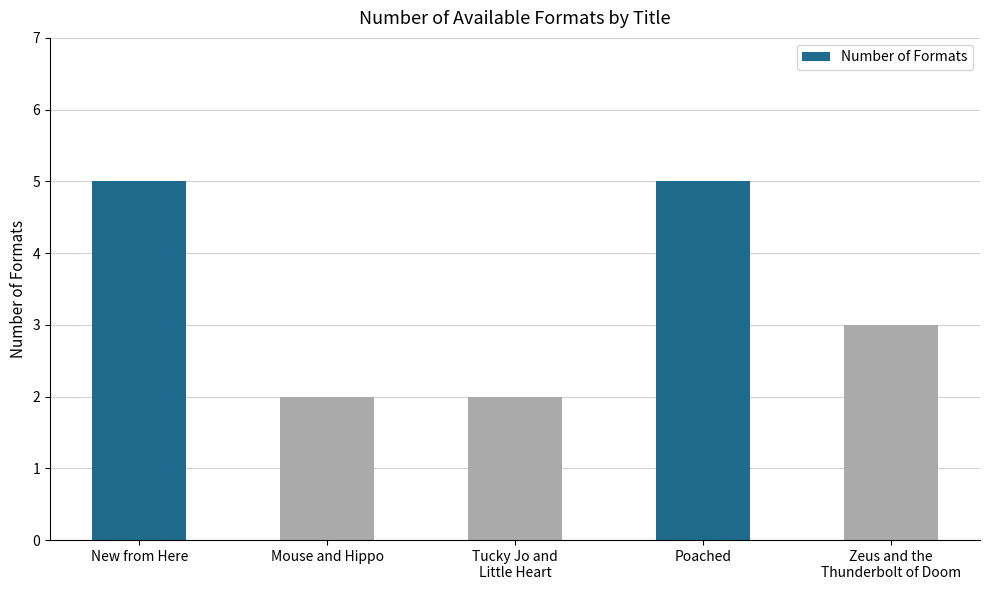

What is the value of the 1st bar from the left?

5